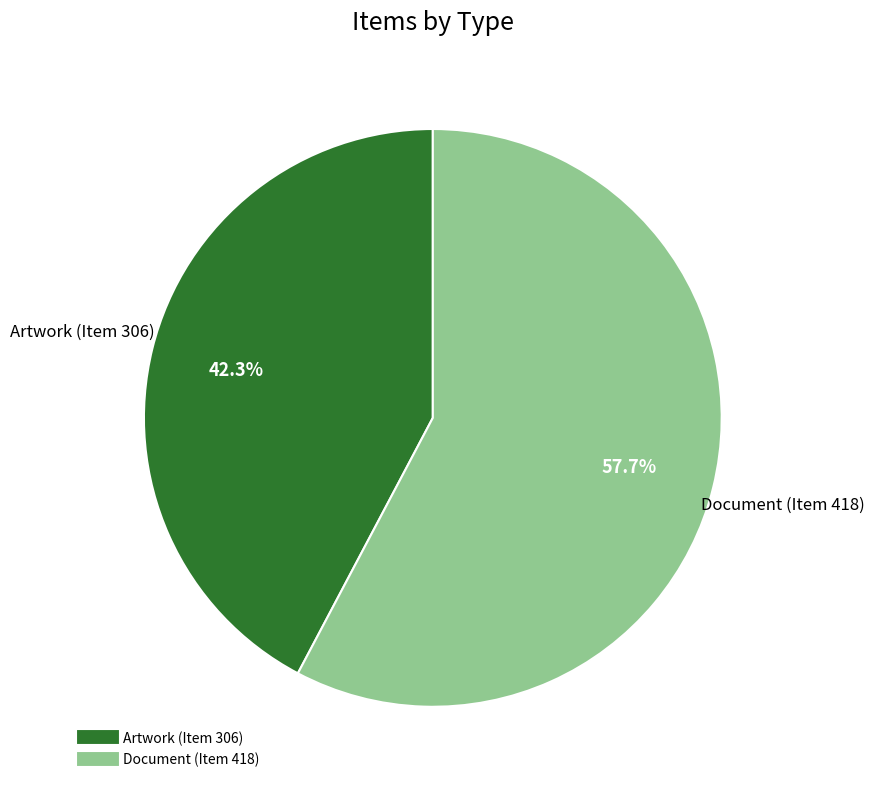

Does Document (Item 418) represent more than half of the total?

Yes